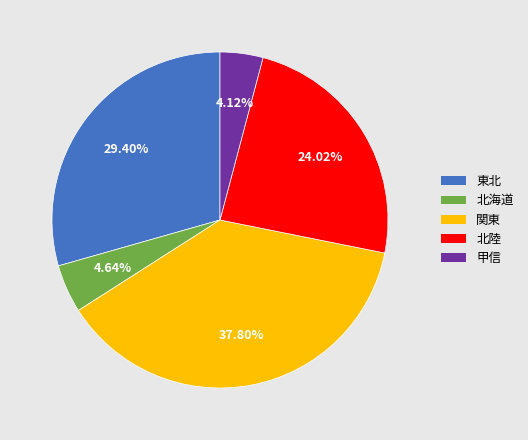

How many slices are in this pie chart?

5